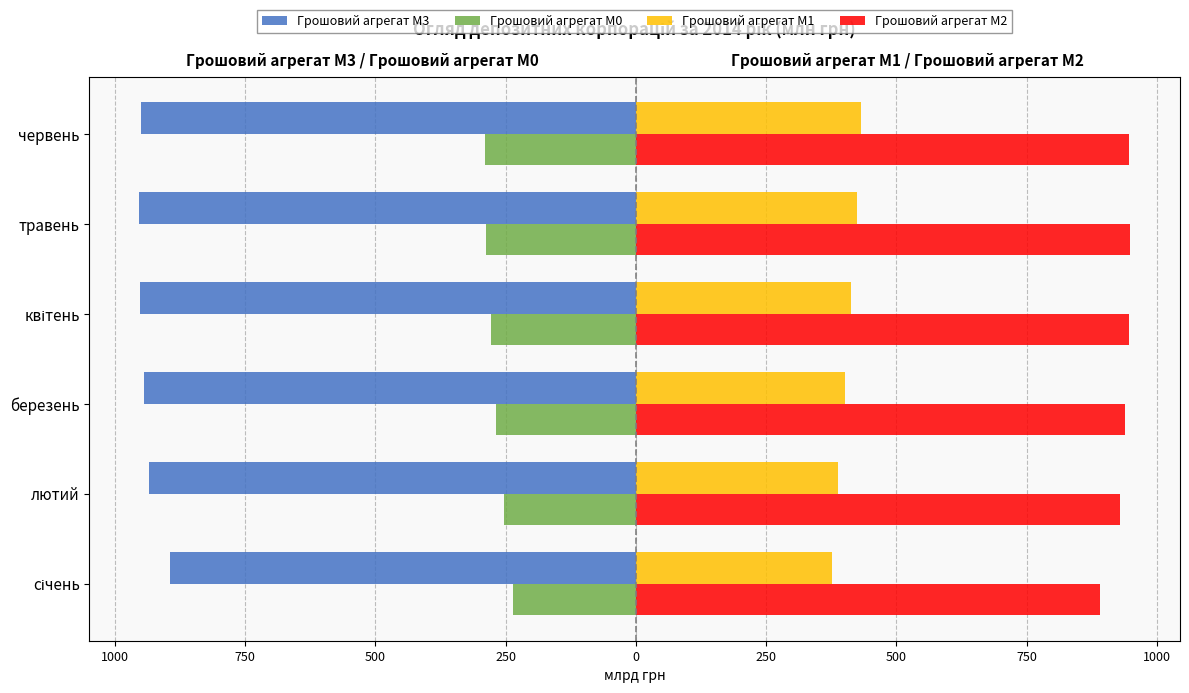

What are all the series names shown in the legend?

Грошовий агрегат М3, Грошовий агрегат М0, Грошовий агрегат М1, Грошовий агрегат М2